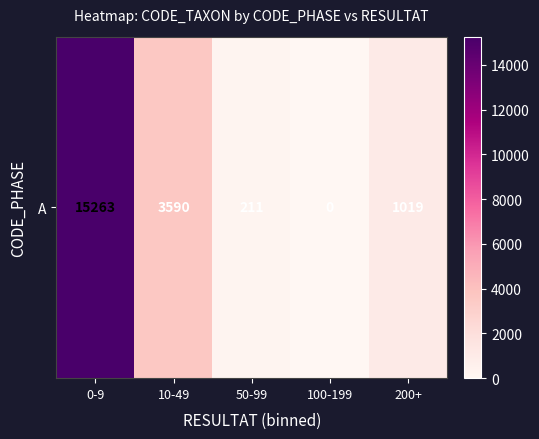

List the labels in order of value, smallest first.

100-199, 50-99, 200+, 10-49, 0-9